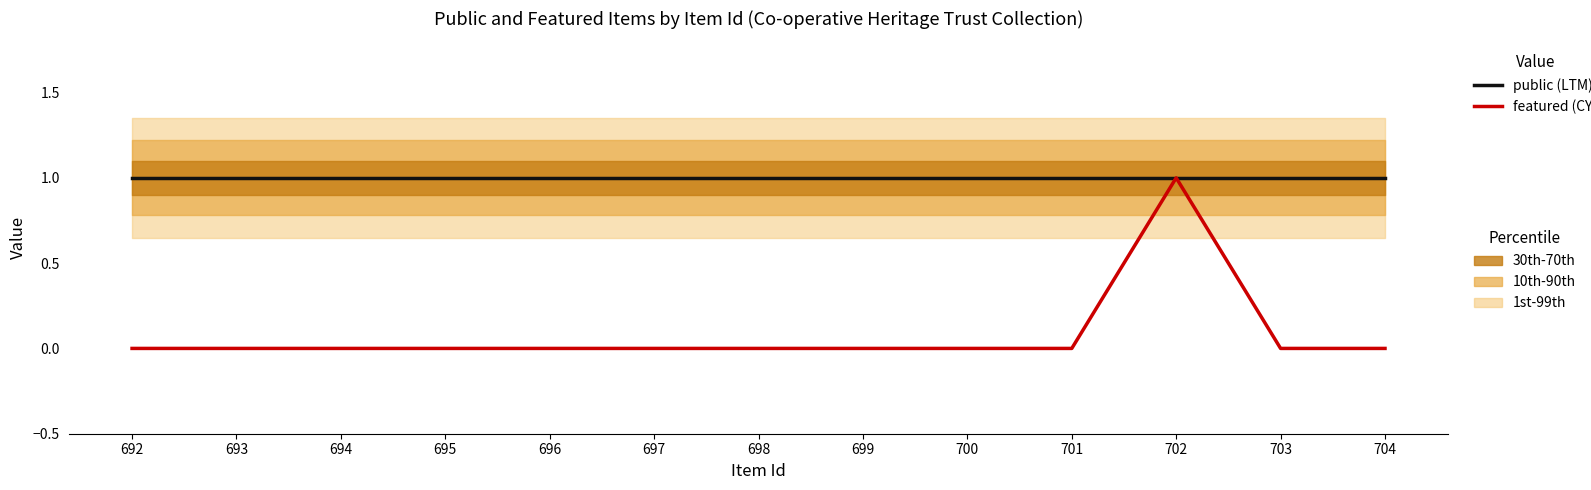

At which category is the sum across all series the highest?

702